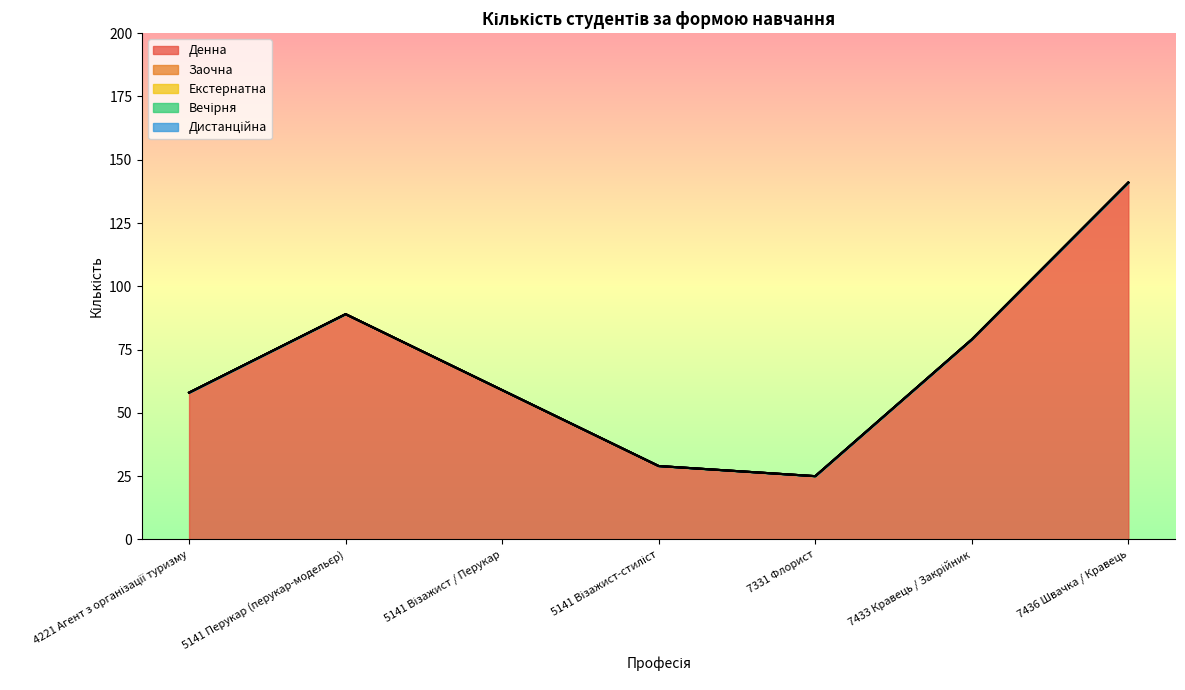

True or false: Дистанційна has more than 0 points higher than both neighbors.

False